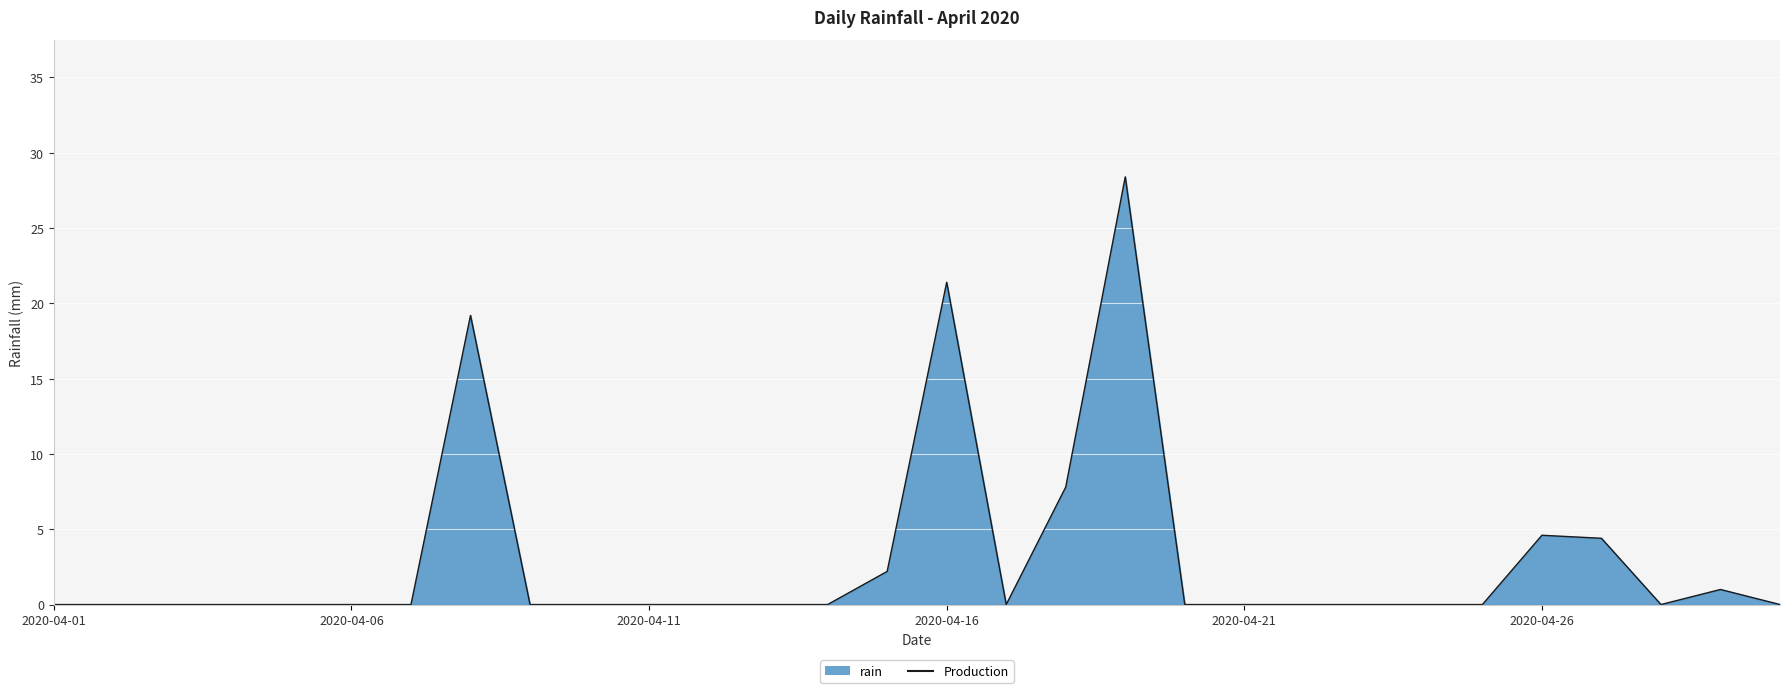

What is the maximum value shown in the chart?

28.4